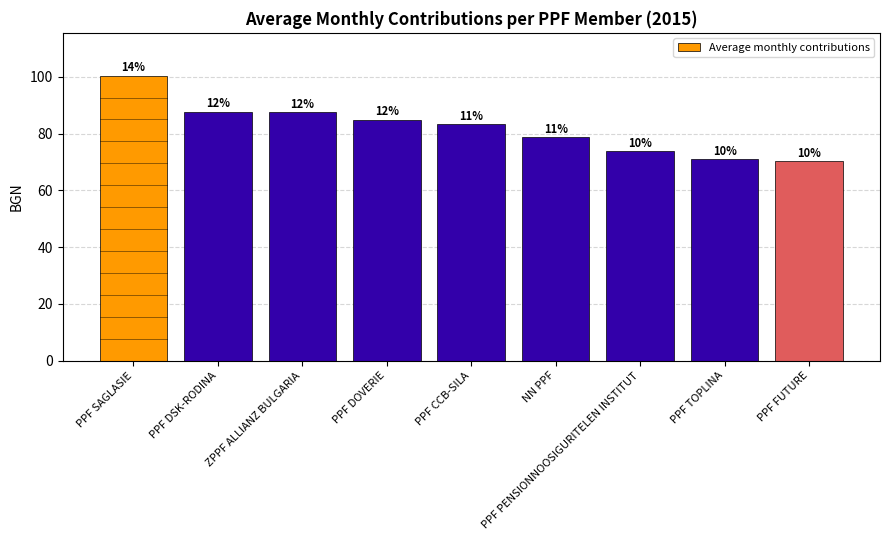

What is the value of the 6th bar from the left?

78.8